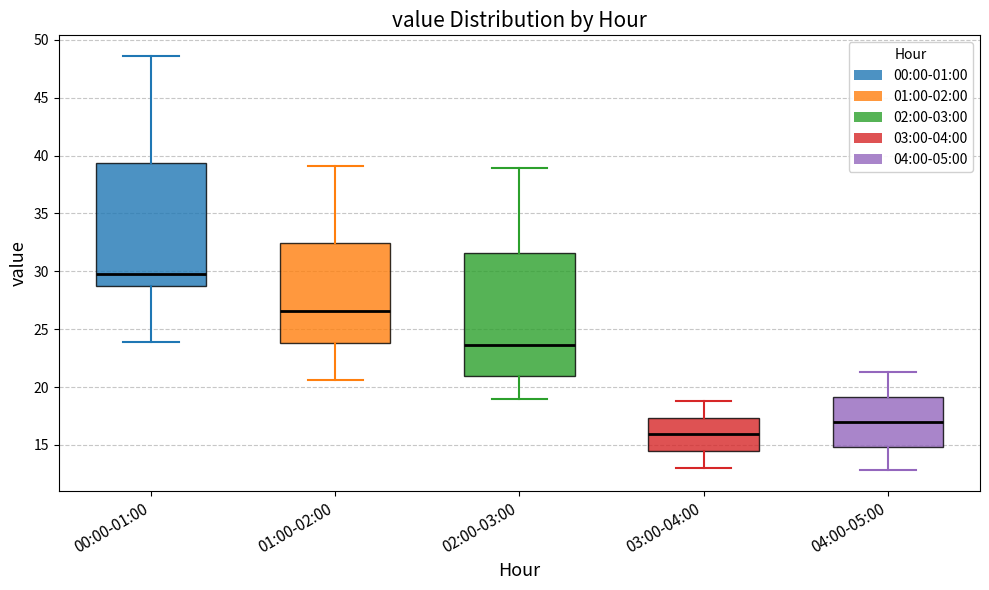

Reading left to right, transcribe this box plot: for each box, give where its median line is, the range the box spans, and where its two whiskers end, as read against the y-axis. The values are not printed on the chart, so give them approximately, as read against the axis.

00:00-01:00: median 30.0, box 29.0 to 39.5, whiskers 24.0 to 48.5
01:00-02:00: median 26.5, box 24.0 to 32.5, whiskers 20.5 to 39.0
02:00-03:00: median 23.5, box 21.0 to 31.5, whiskers 19.0 to 39.0
03:00-04:00: median 16.0, box 14.5 to 17.5, whiskers 13.0 to 19.0
04:00-05:00: median 17.0, box 15.0 to 19.0, whiskers 13.0 to 21.5